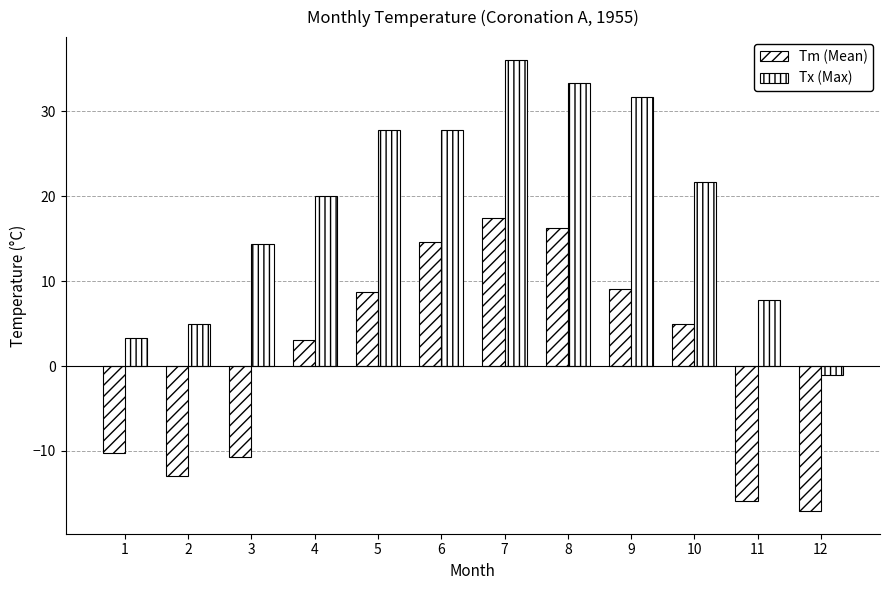

How many bars are there in total?

24